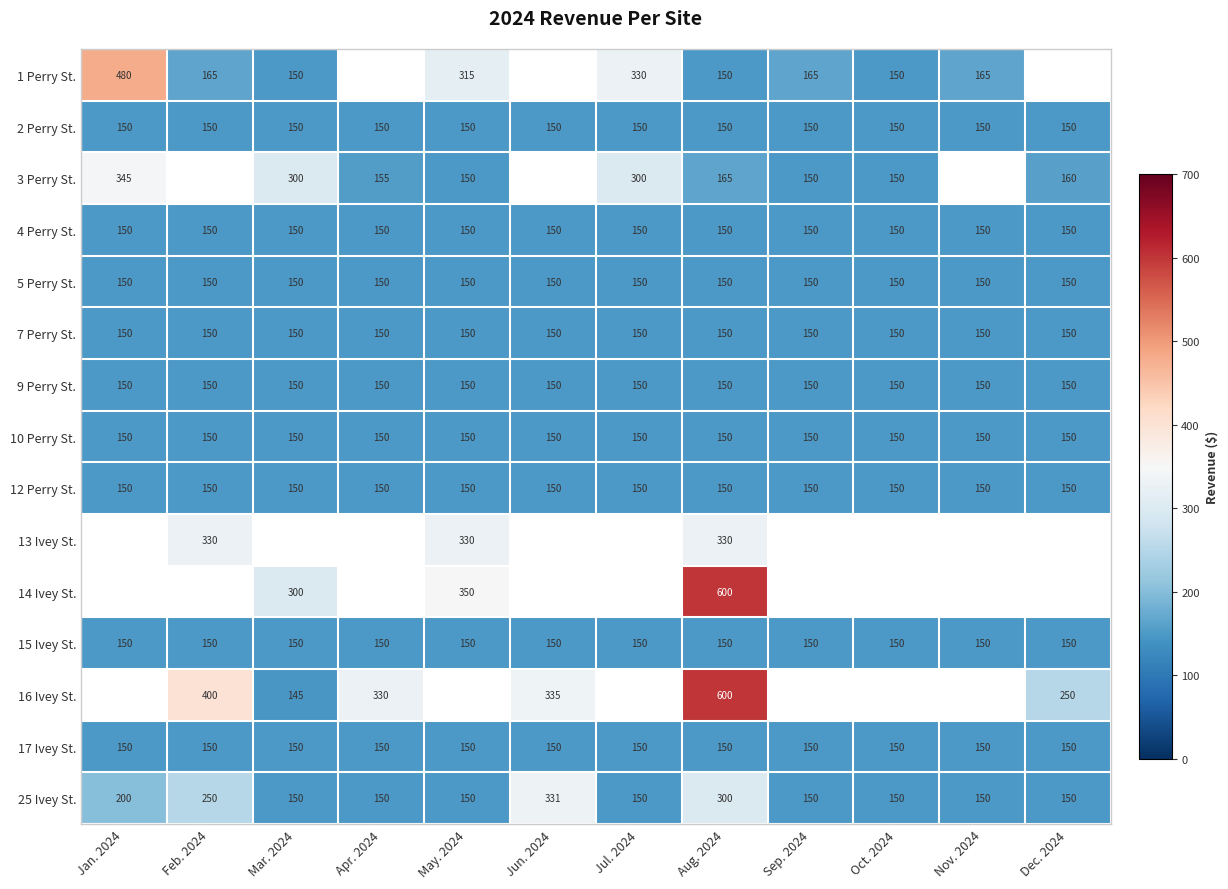

What is the difference between the highest and lowest values at Jan. 2024?

330.0